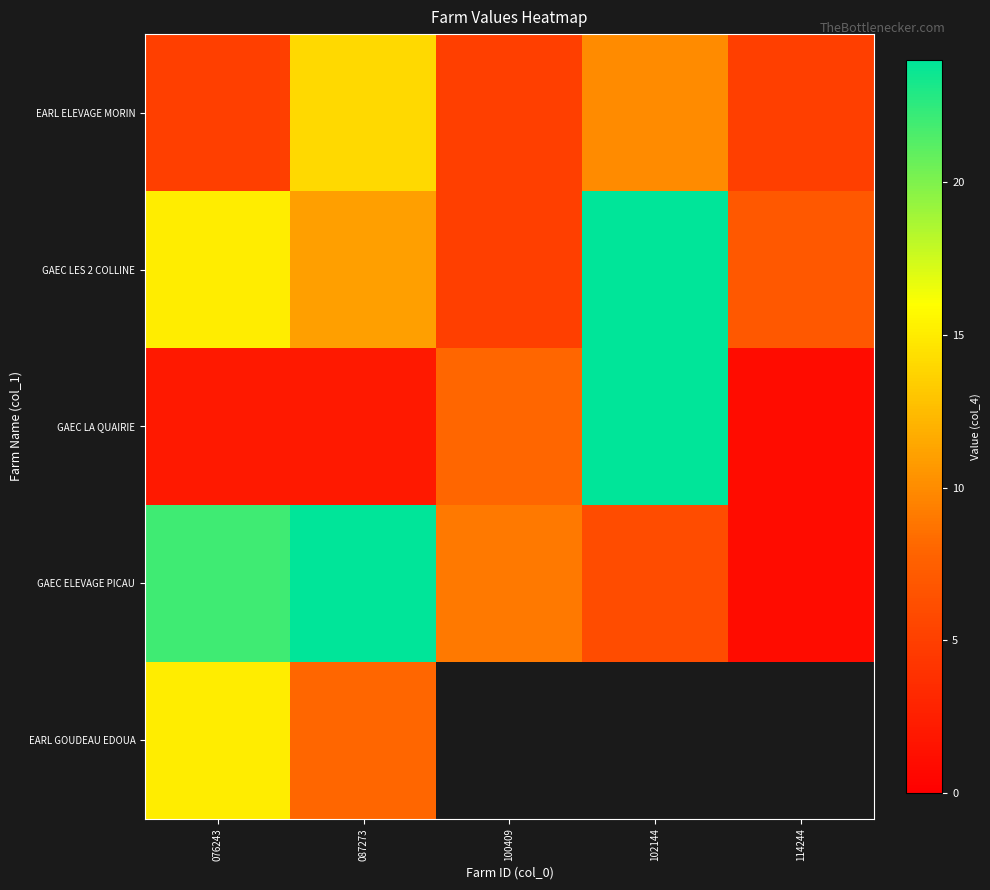

The GAEC LES 2 COLLINE series shows 14.3 at 087273. True or false?

False